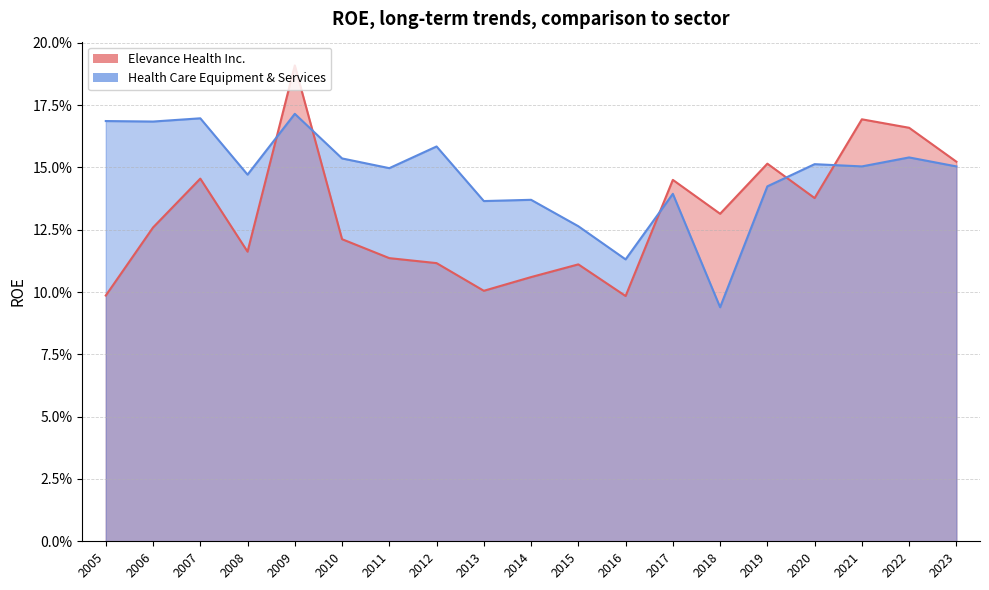

Reading left to right, what are all the values shown in this chart?

Elevance Health Inc.: 2023=0.2	2022=0.2	2021=0.2	2020=0.1	2019=0.2	2018=0.1	2017=0.1	2016=0.1	2015=0.1	2014=0.1	2013=0.1	2012=0.1	2011=0.1	2010=0.1	2009=0.2	2008=0.1	2007=0.1	2006=0.1	2005=0.1
Health Care Equipment & Services: 2023=0.2	2022=0.2	2021=0.2	2020=0.2	2019=0.1	2018=0.1	2017=0.1	2016=0.1	2015=0.1	2014=0.1	2013=0.1	2012=0.2	2011=0.1	2010=0.2	2009=0.2	2008=0.1	2007=0.2	2006=0.2	2005=0.2